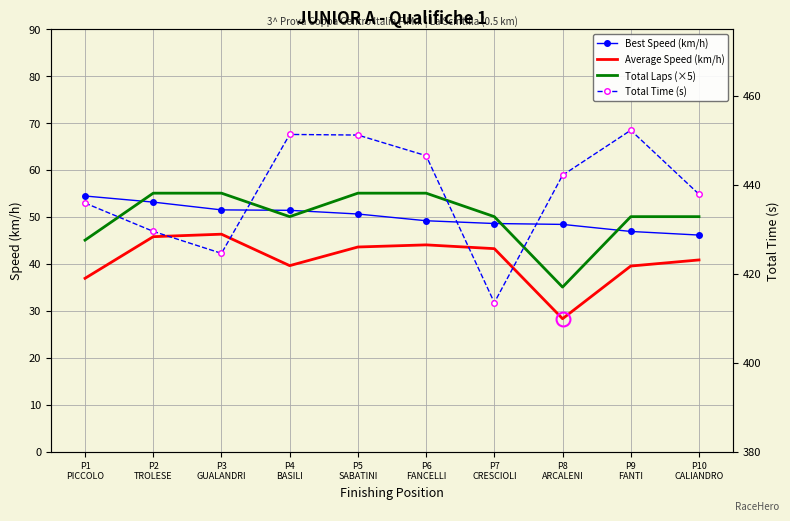

Which label corresponds to the smallest value in the chart?

P8
ARCALENI